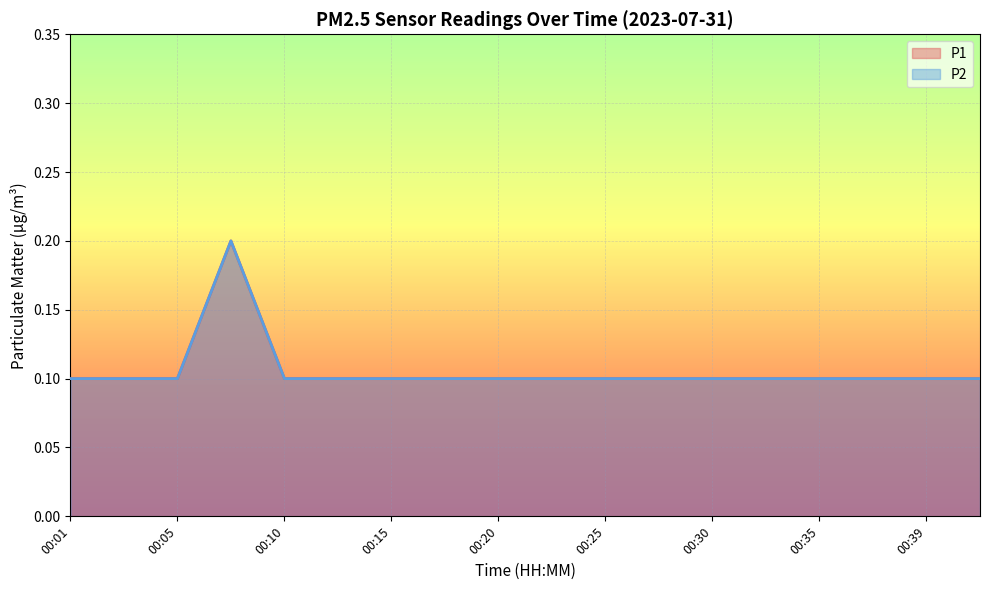

Reading left to right, what are all the values shown in this chart?

P1: 00:01=0.1	00:03=0.1	00:05=0.1	00:08=0.2	00:10=0.1	00:13=0.1	00:15=0.1	00:18=0.1	00:20=0.1	00:22=0.1	00:25=0.1	00:27=0.1	00:30=0.1	00:32=0.1	00:35=0.1	00:37=0.1	00:39=0.1	00:42=0.1
P2: 00:01=0.1	00:03=0.1	00:05=0.1	00:08=0.2	00:10=0.1	00:13=0.1	00:15=0.1	00:18=0.1	00:20=0.1	00:22=0.1	00:25=0.1	00:27=0.1	00:30=0.1	00:32=0.1	00:35=0.1	00:37=0.1	00:39=0.1	00:42=0.1